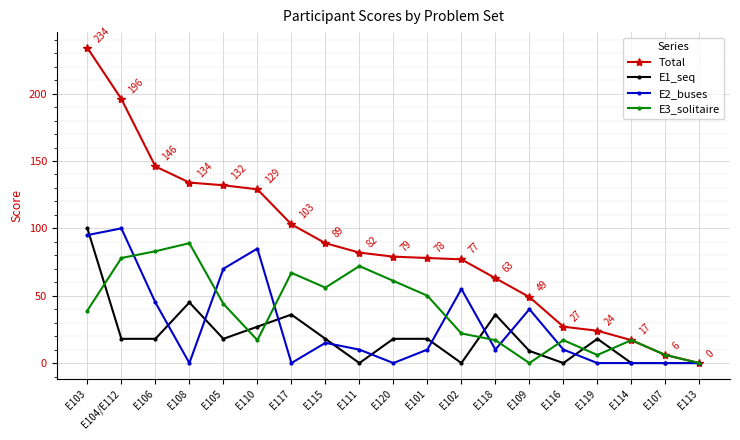

Where do E2_buses and E1_seq first cross each other?

E103 and E104/E112